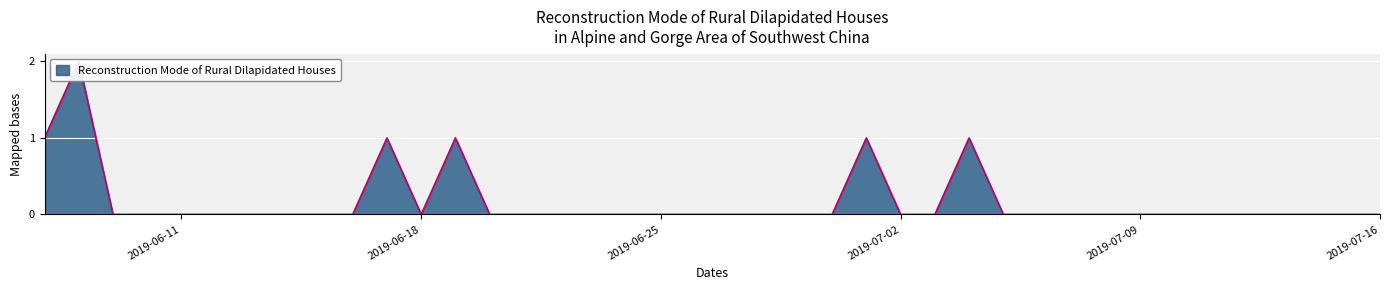

What is the value of the 2nd point from the left?

2